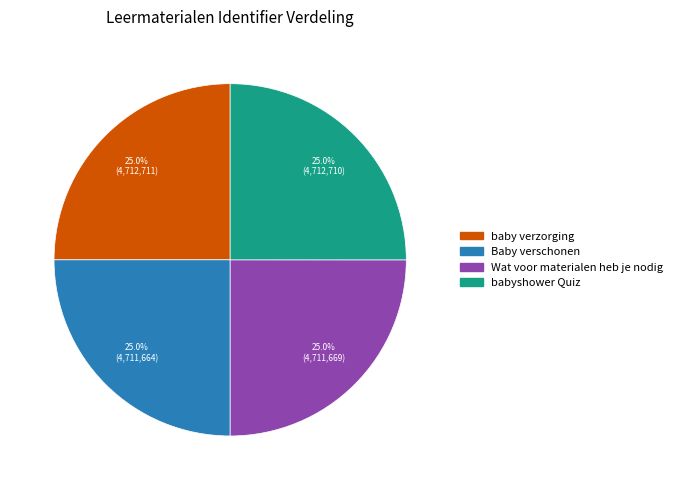

Is there any slice that represents more than half of the pie?

No